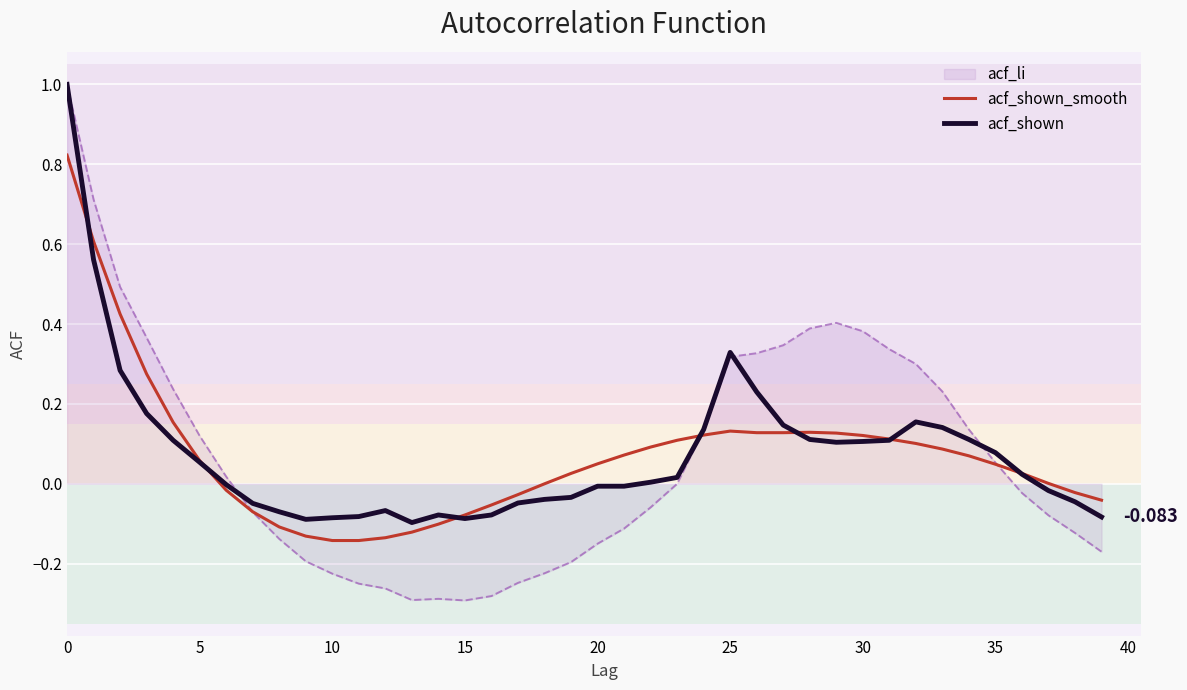

How many lines are shown in the chart?

3